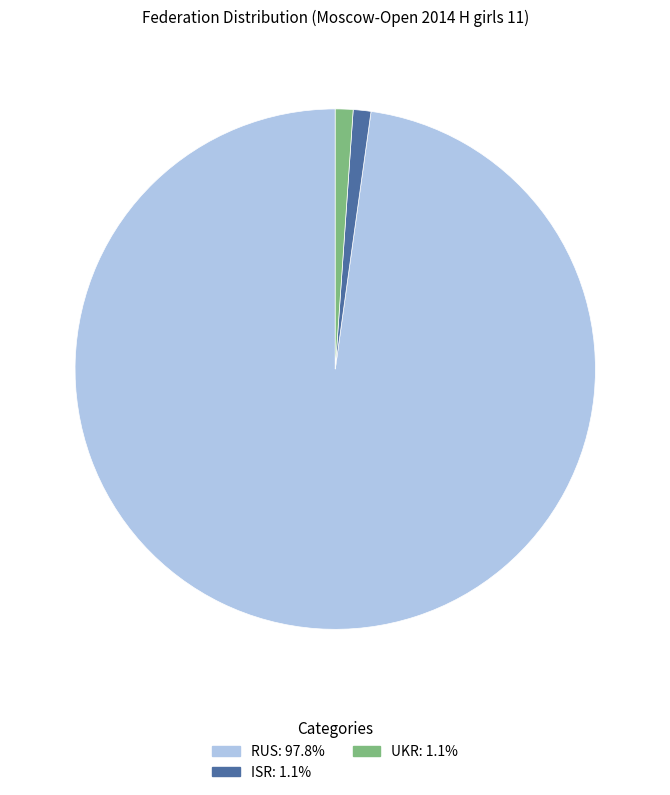

Approximately how many times larger is the value at RUS compared to ISR?

89.0